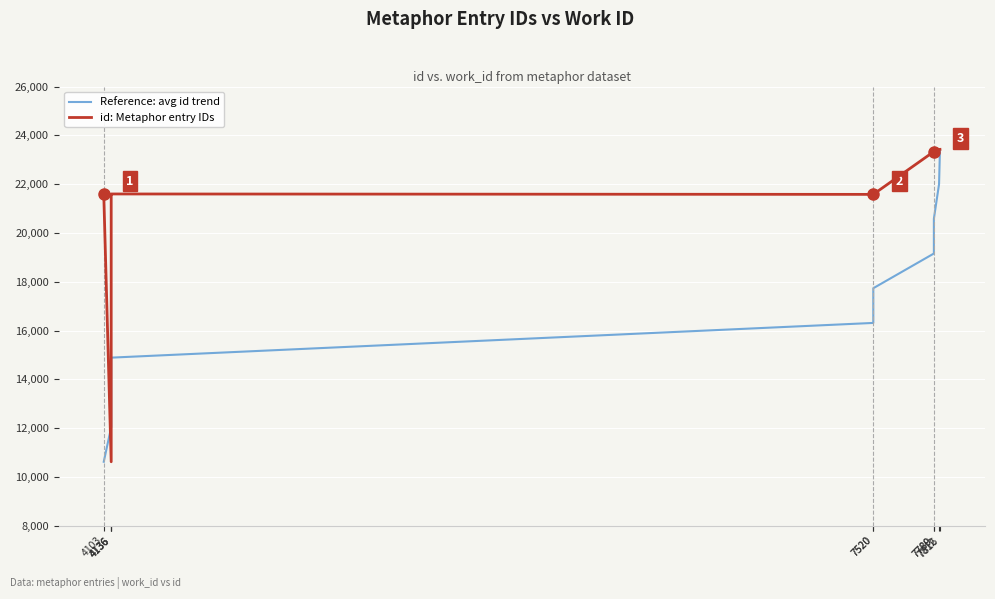

Which label corresponds to the largest value in the chart?

7816